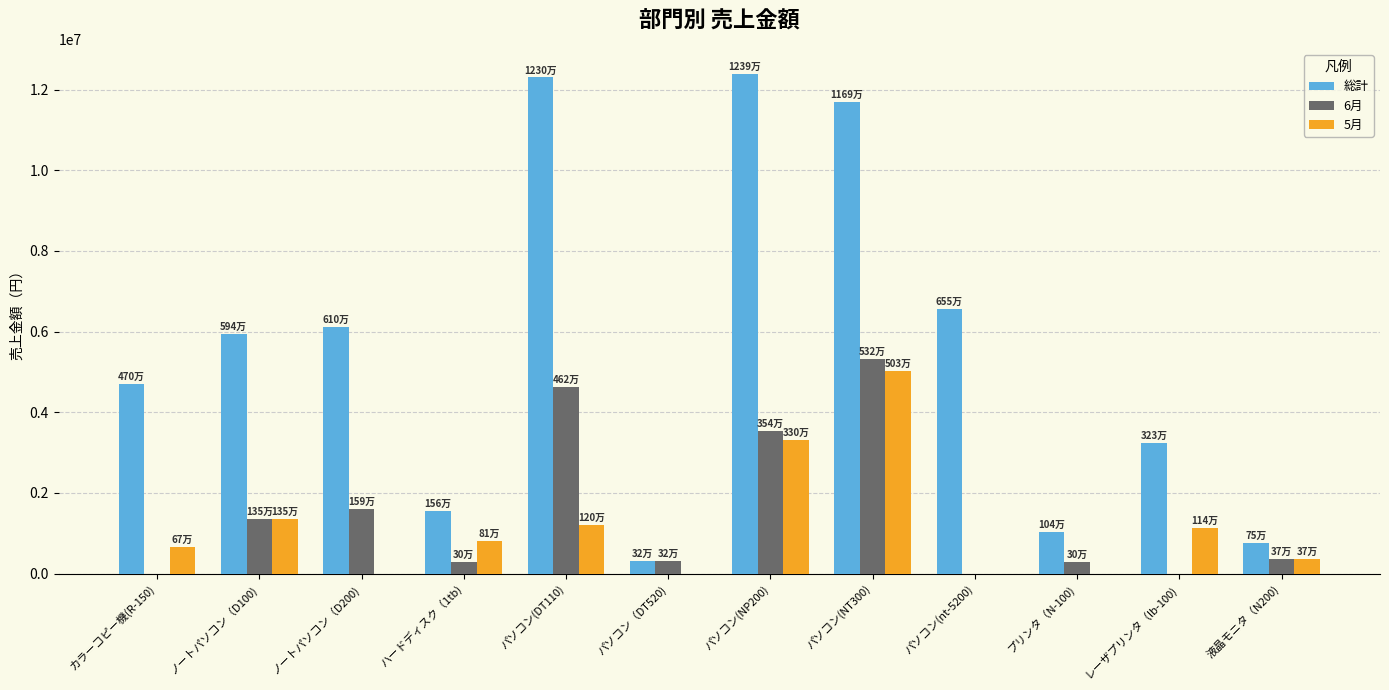

What is the difference between the 6月 values at パソコン（DT520) and 液晶モニタ（N200)?

55000